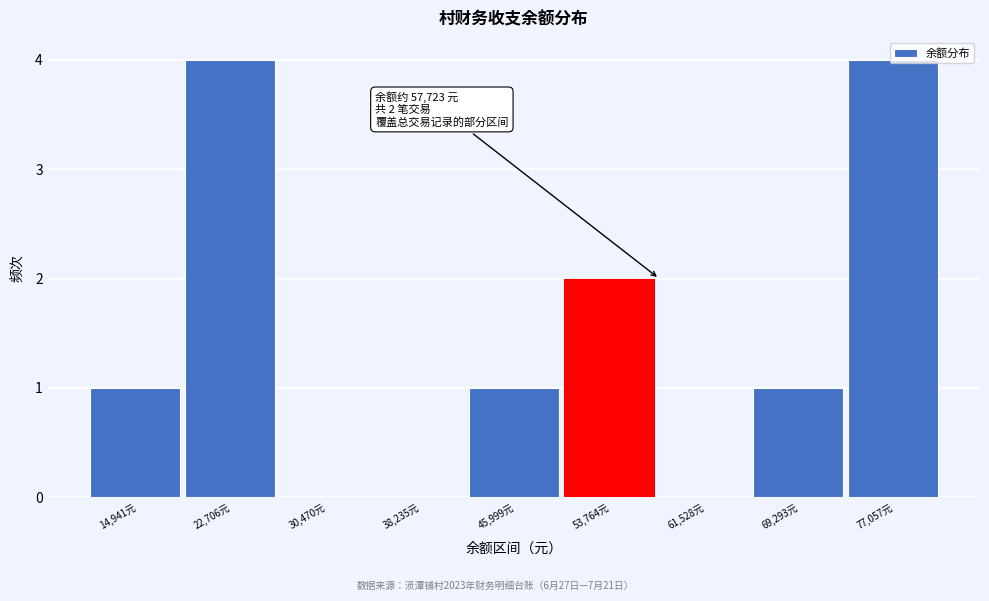

What is the greatest value displayed?

4